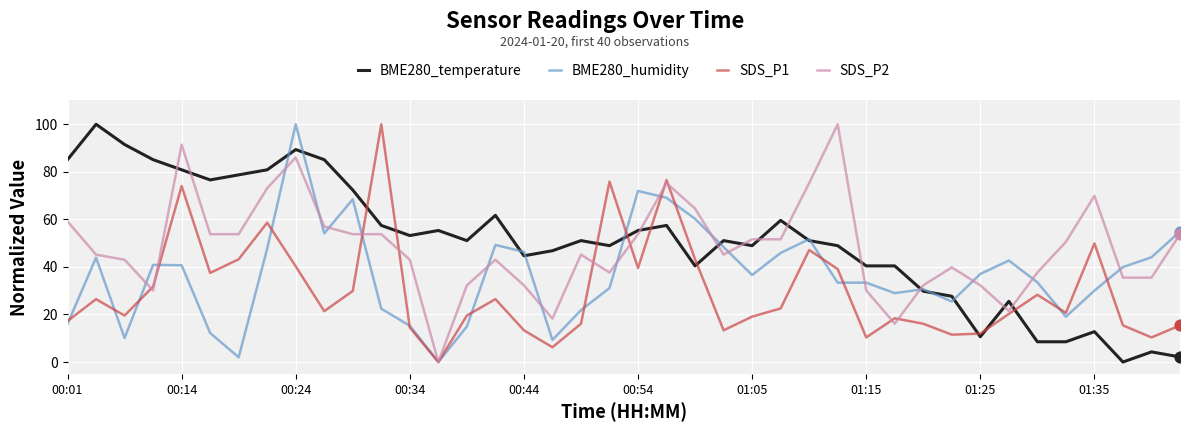

What is the maximum value for SDS_P2?

100.0